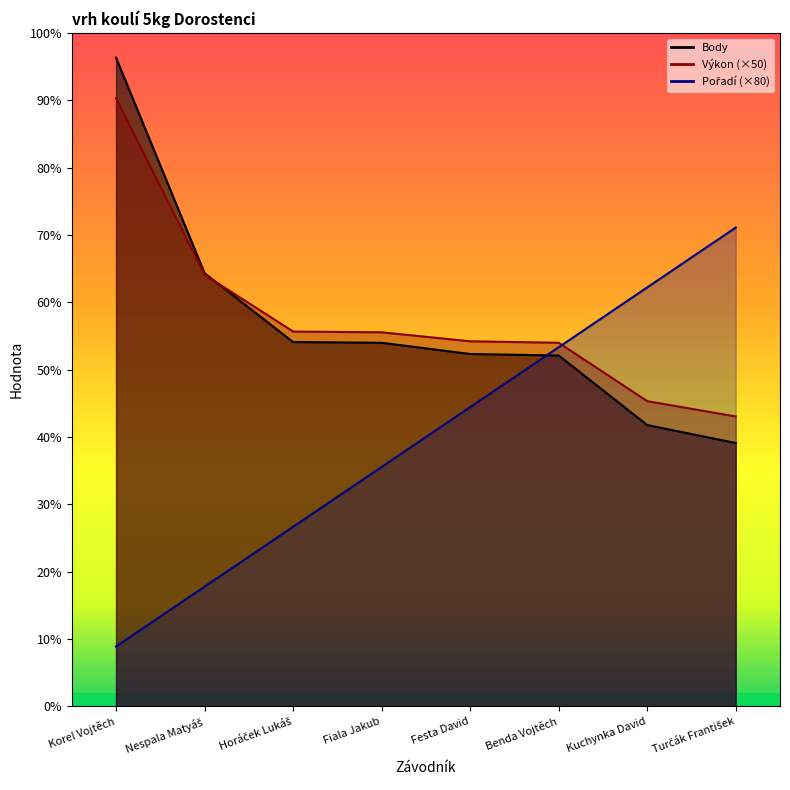

Between Festa David and Turčák František, which series saw the biggest shift?

Pořadí